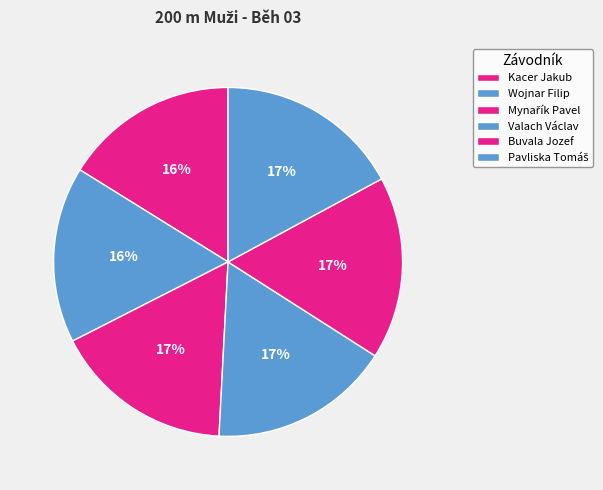

Is there a majority slice in this chart?

No